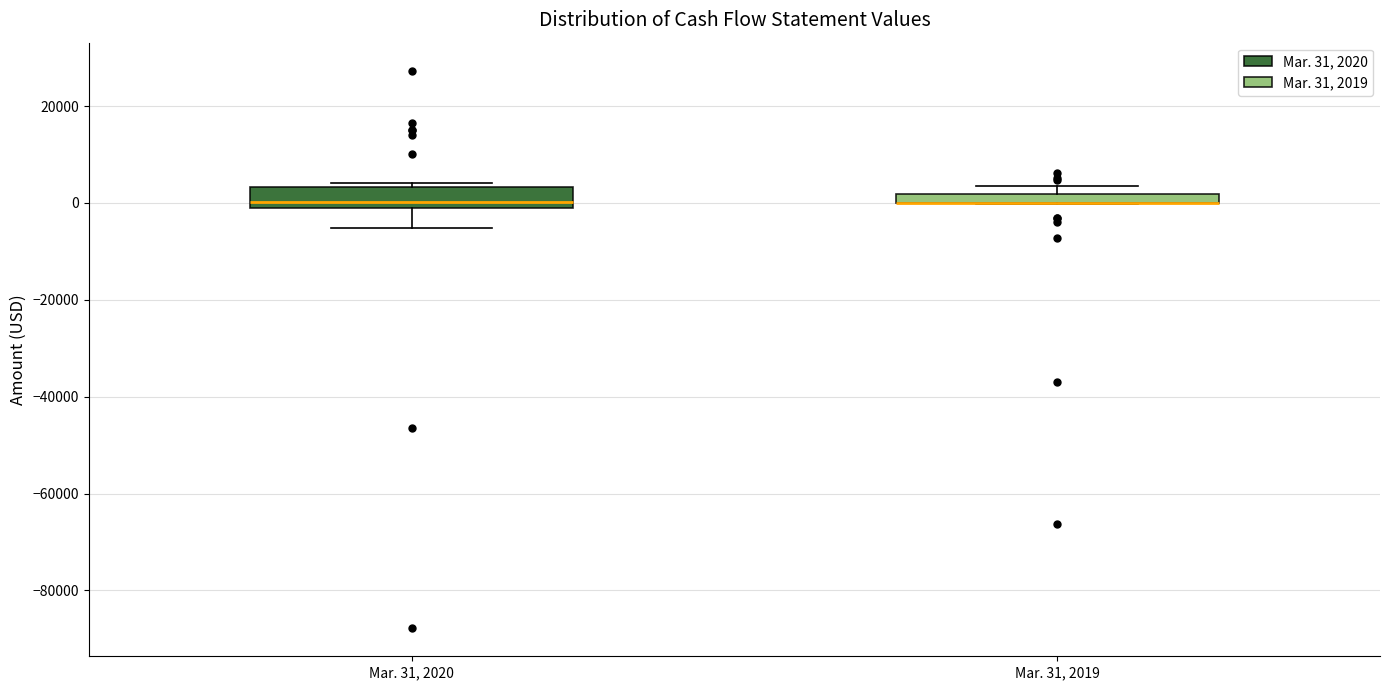

Comparing the boxes themselves (not the whiskers), which one is the tallest?

Mar. 31, 2020